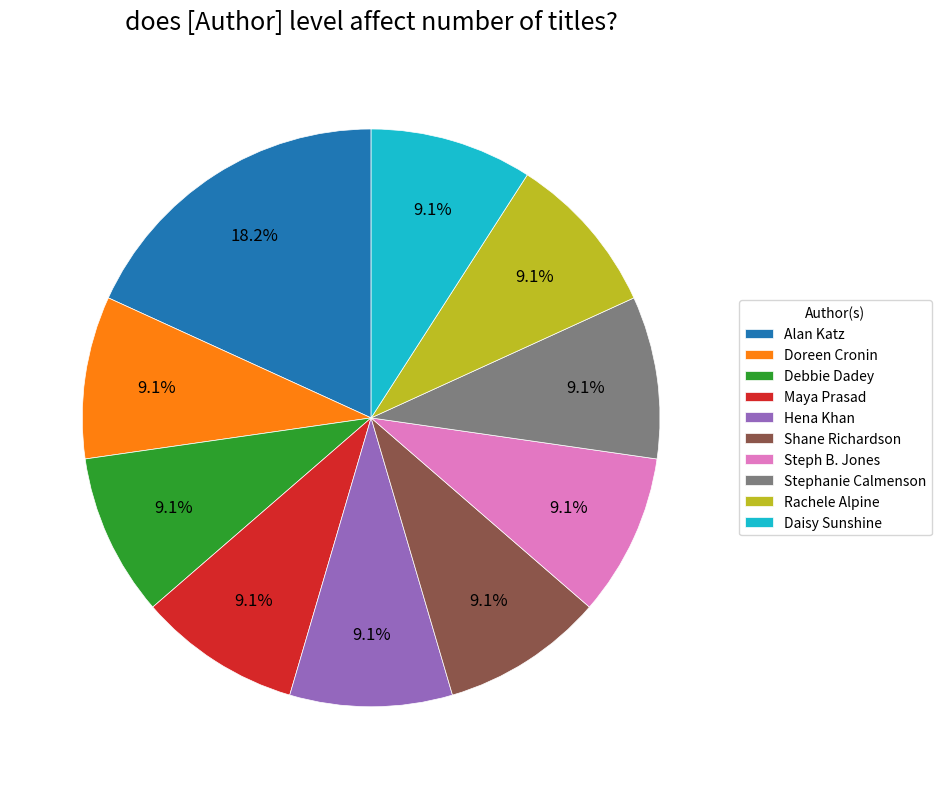

Does any single category account for the majority?

No